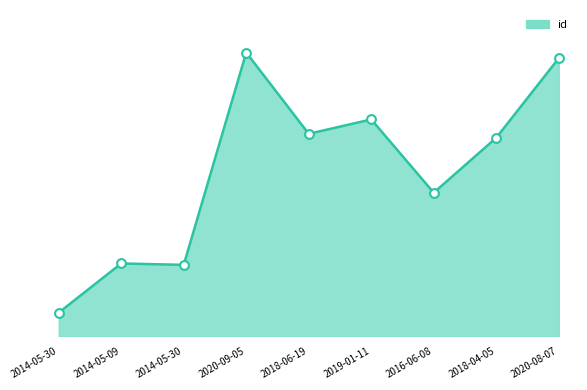

Which has a higher value, 2018-06-19 or 2014-05-30?

2018-06-19